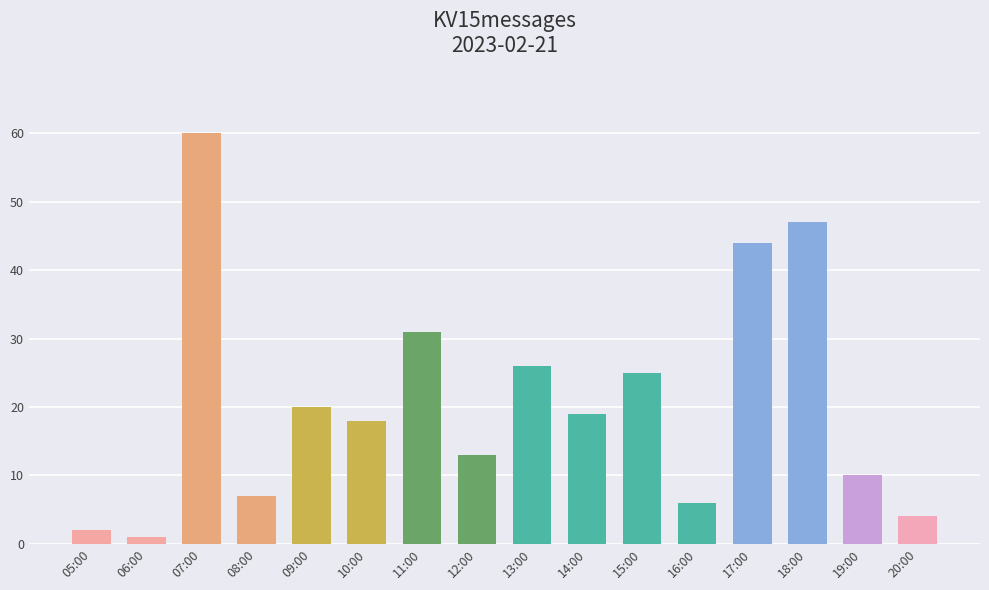

Rank the categories by value from highest to lowest.

07:00, 18:00, 17:00, 11:00, 13:00, 15:00, 09:00, 14:00, 10:00, 12:00, 19:00, 08:00, 16:00, 20:00, 05:00, 06:00